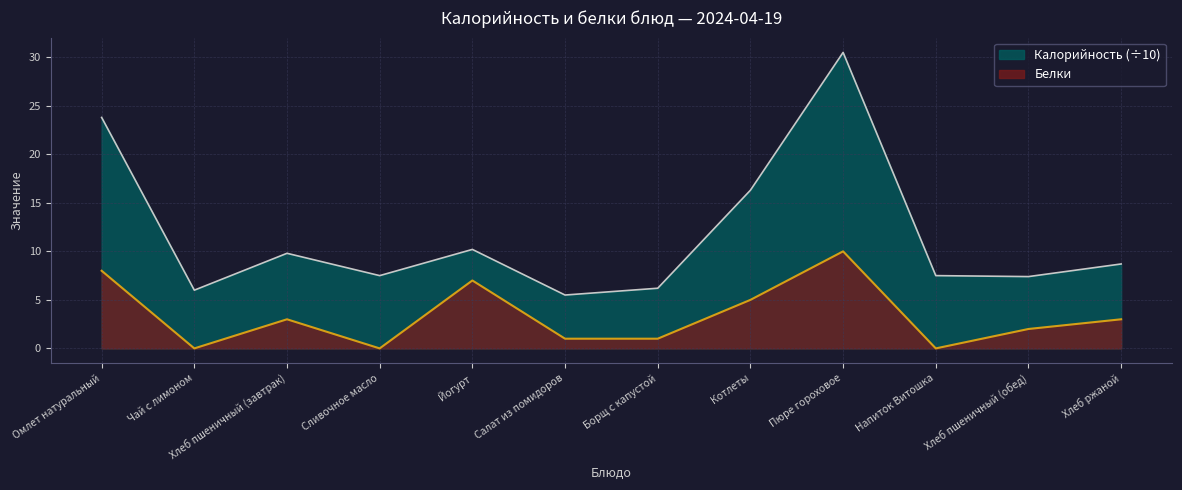

What is the label of the 3rd point from the right?

Напиток Витошка